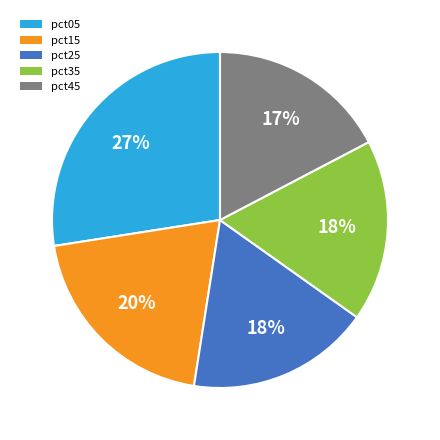

Combined, do pct15 and pct45 account for over 50%?

No